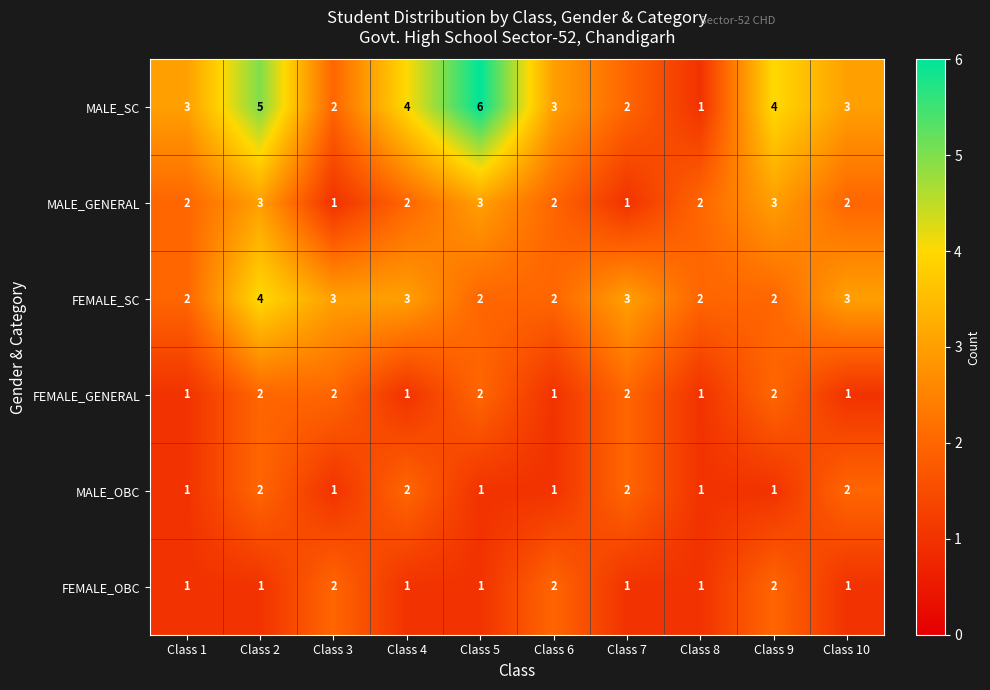

What is the sum of the FEMALE_GENERAL values at Class 8 and Class 5?

3